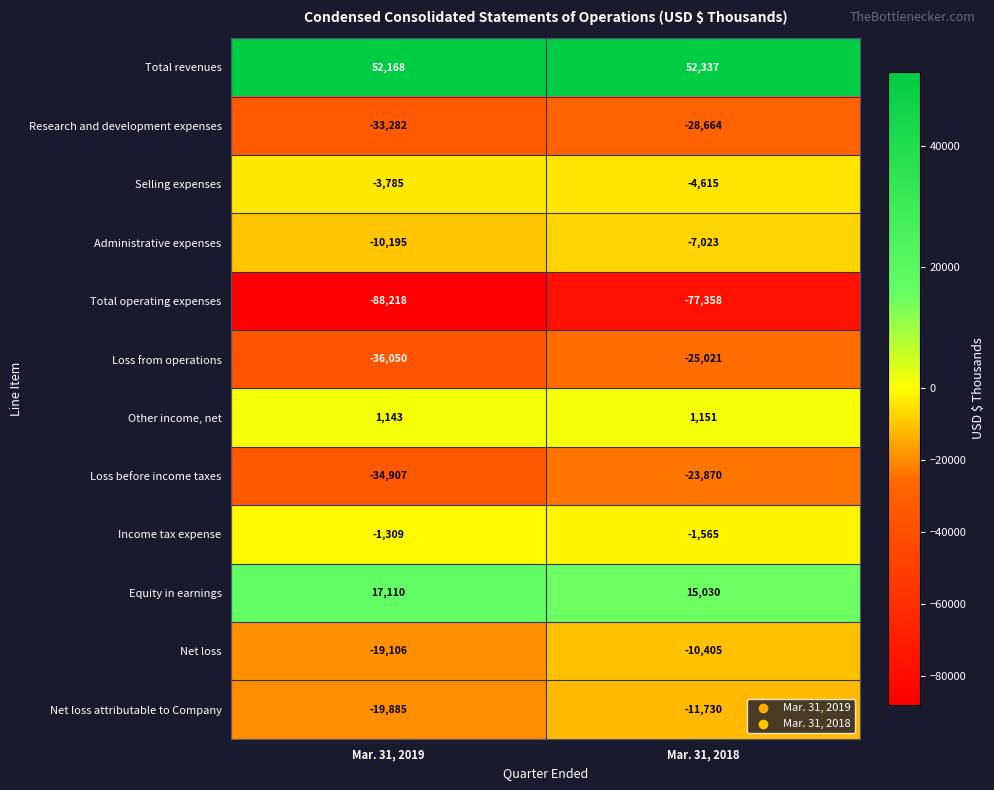

At Mar. 31, 2018, list the series in order from largest to smallest.

Total revenues, Equity in earnings, Other income, net, Income tax expense, Selling expenses, Administrative expenses, Net loss, Net loss attributable to Company, Loss before income taxes, Loss from operations, Research and development expenses, Total operating expenses